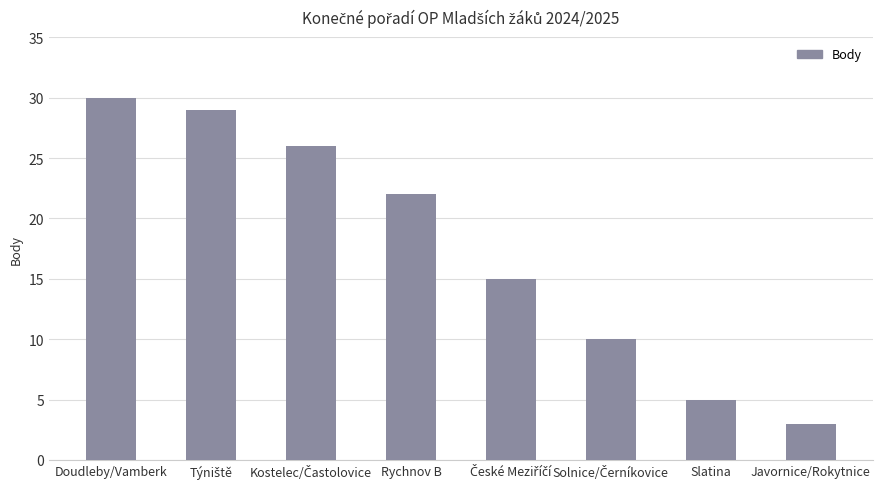

How many values are below 22?

4